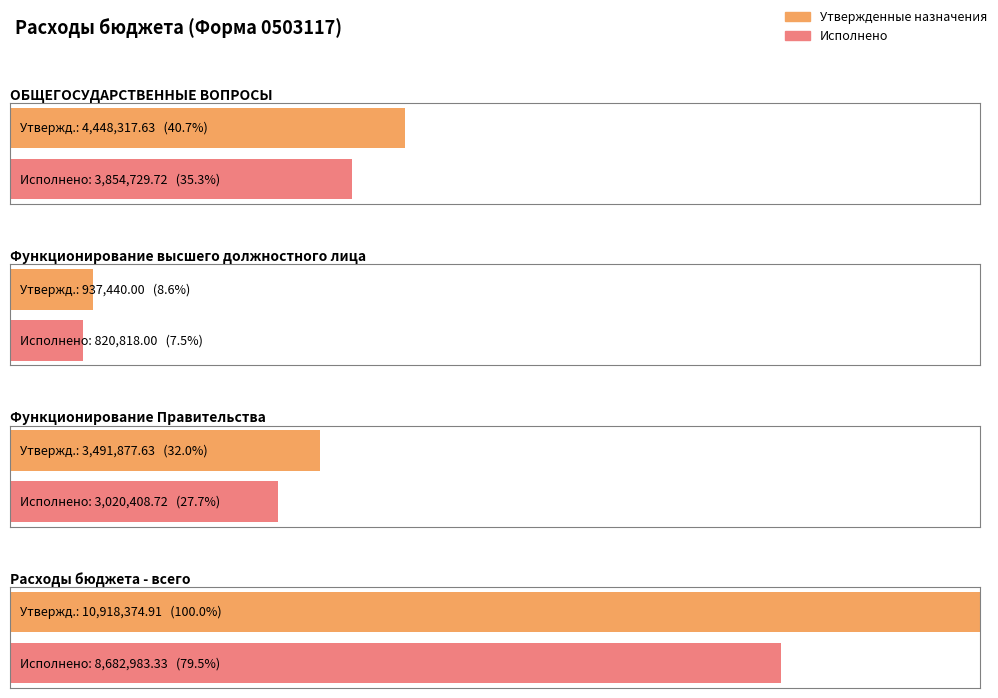

What is the label of the 4th bar from the right?

ОБЩЕГОСУДАРСТВЕННЫЕ ВОПРОСЫ